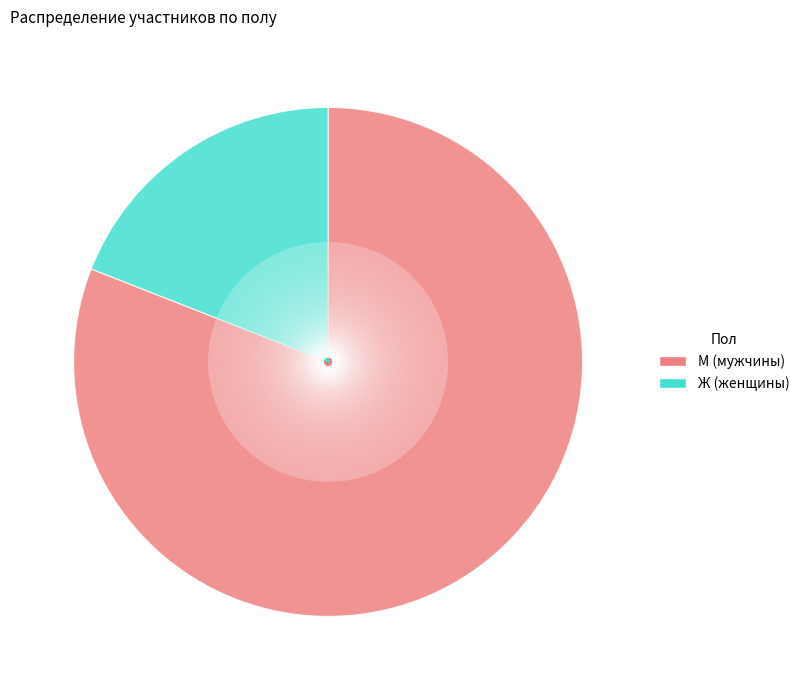

Which has a higher value, Ж or М?

М